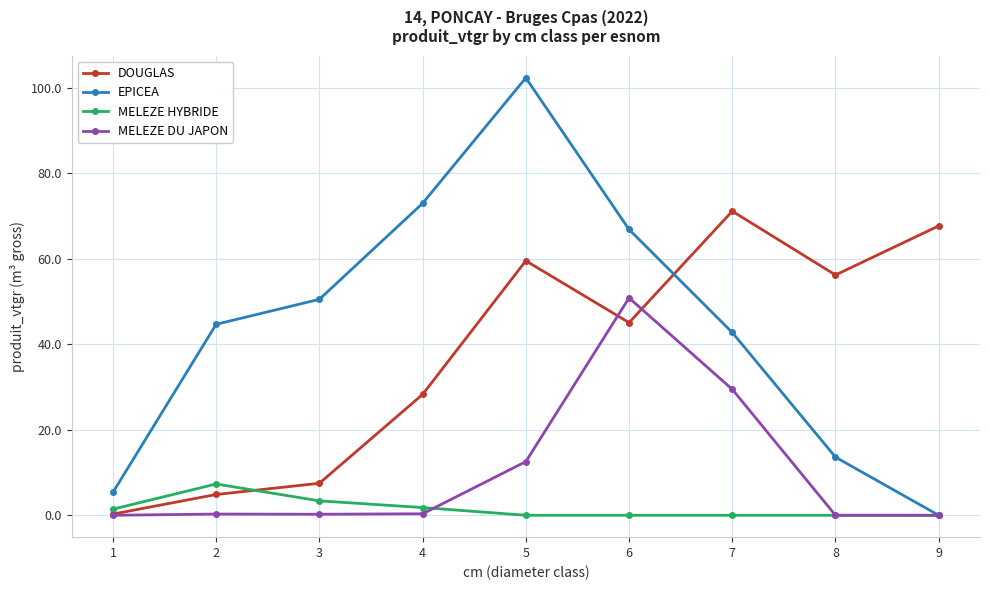

What is the total value across all series at 3?

61.6